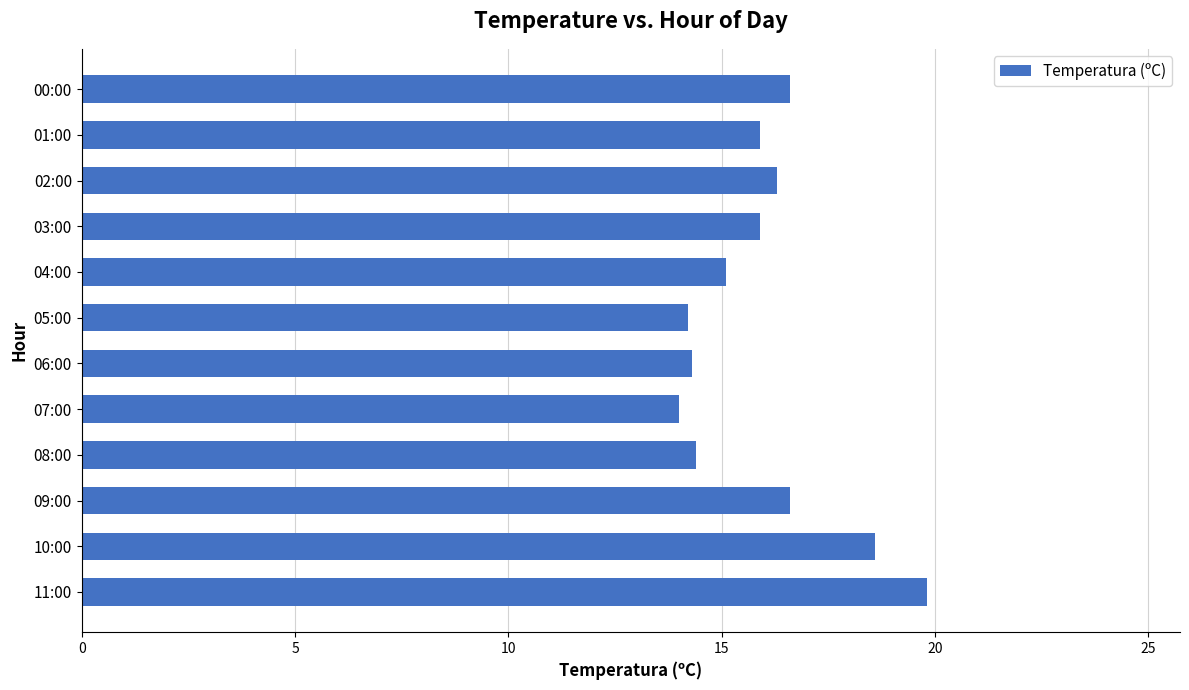

Are the bars horizontal?

Yes